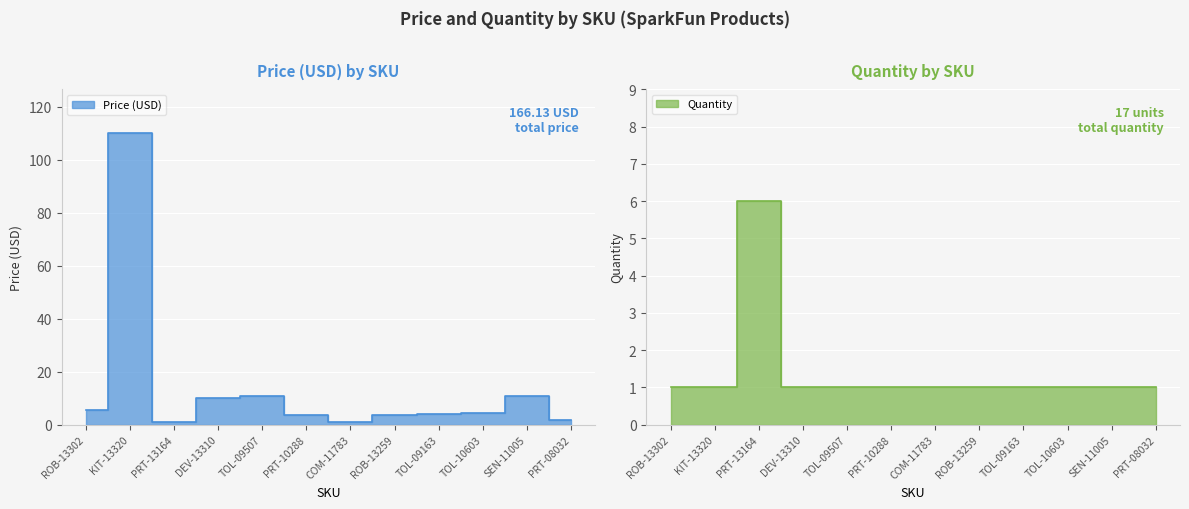

What is the difference between the maximum and second lowest values in the Quantity series?

5.0